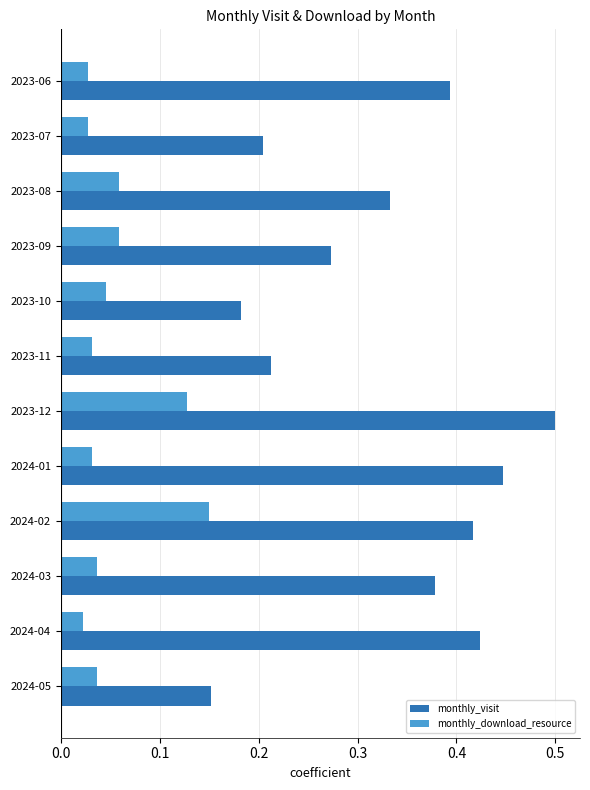

List the labels in order of monthly_visit value, smallest first.

2024-05, 2023-10, 2023-07, 2023-11, 2023-09, 2023-08, 2024-03, 2023-06, 2024-02, 2024-04, 2024-01, 2023-12